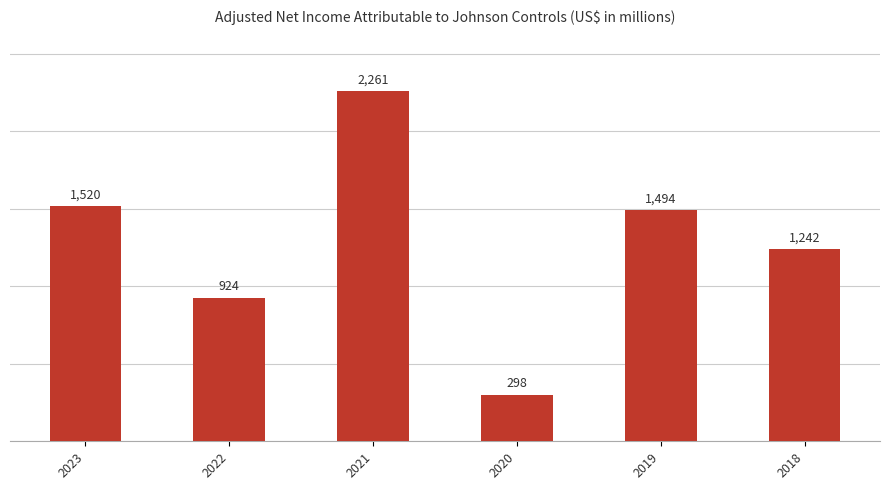

What is the greatest value displayed?

2261